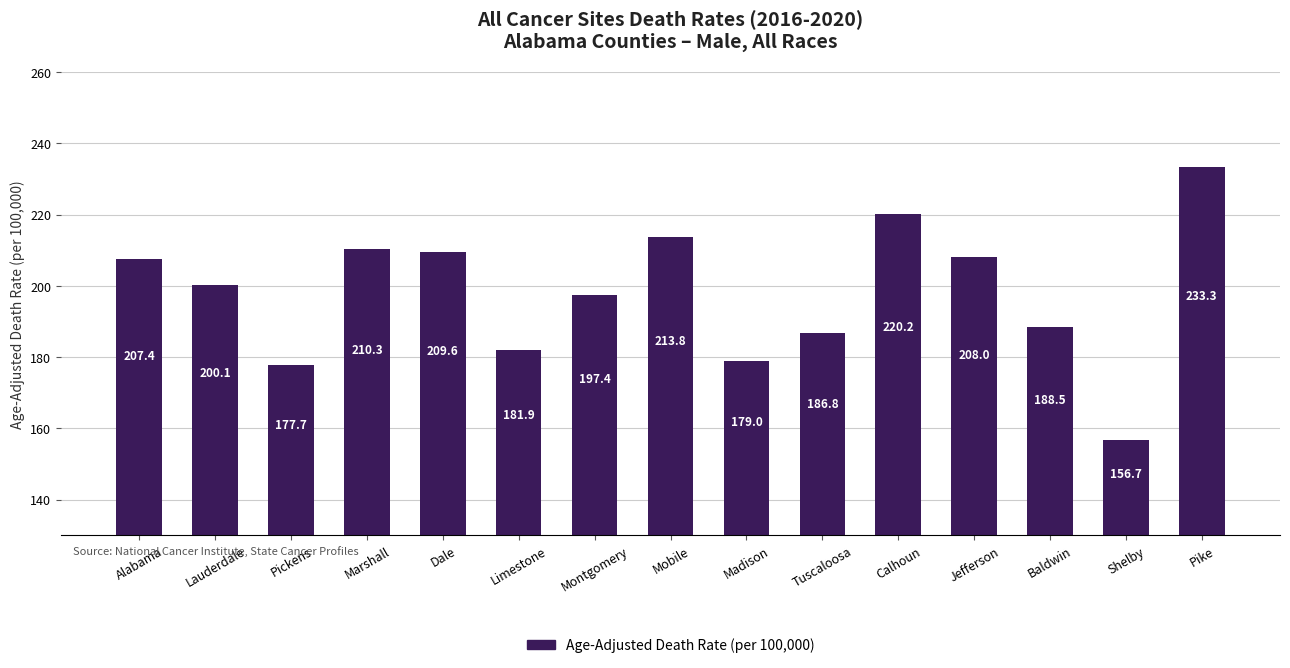

Does the chart contain any negative values?

No